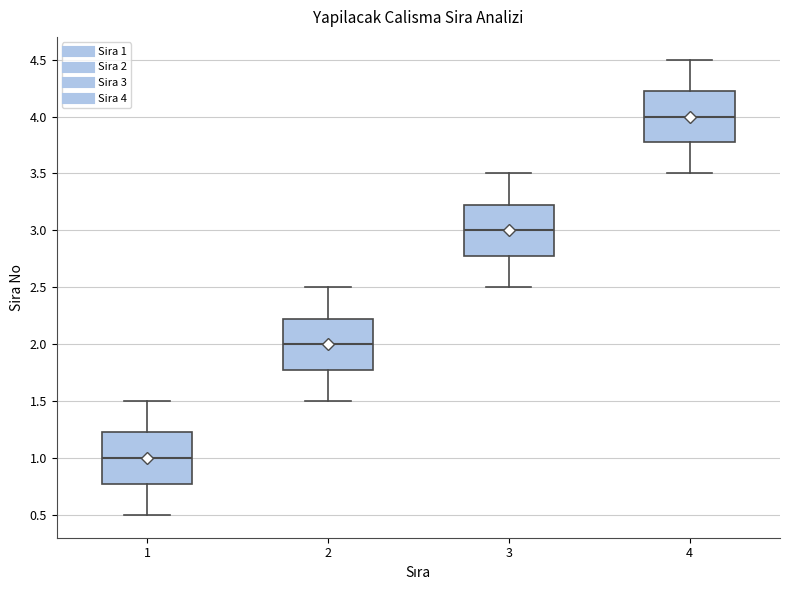

Where does the lower whisker of the box at x = 1 end on the y-axis? The values are not printed on the chart, so give them approximately, as read against the axis.

0.50